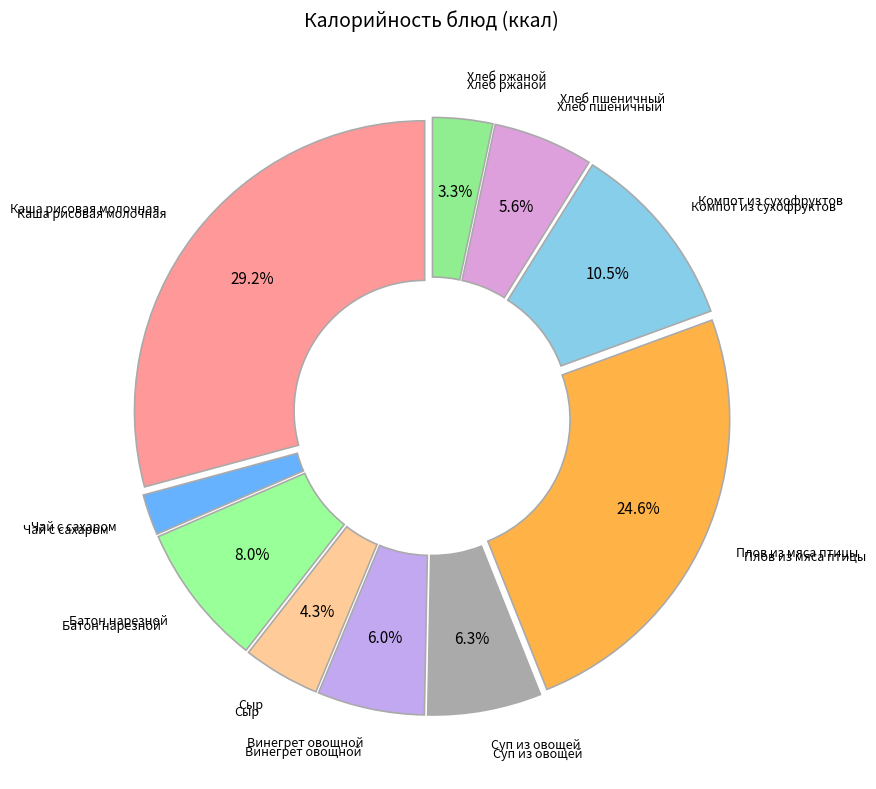

How many slices are in this pie chart?

10